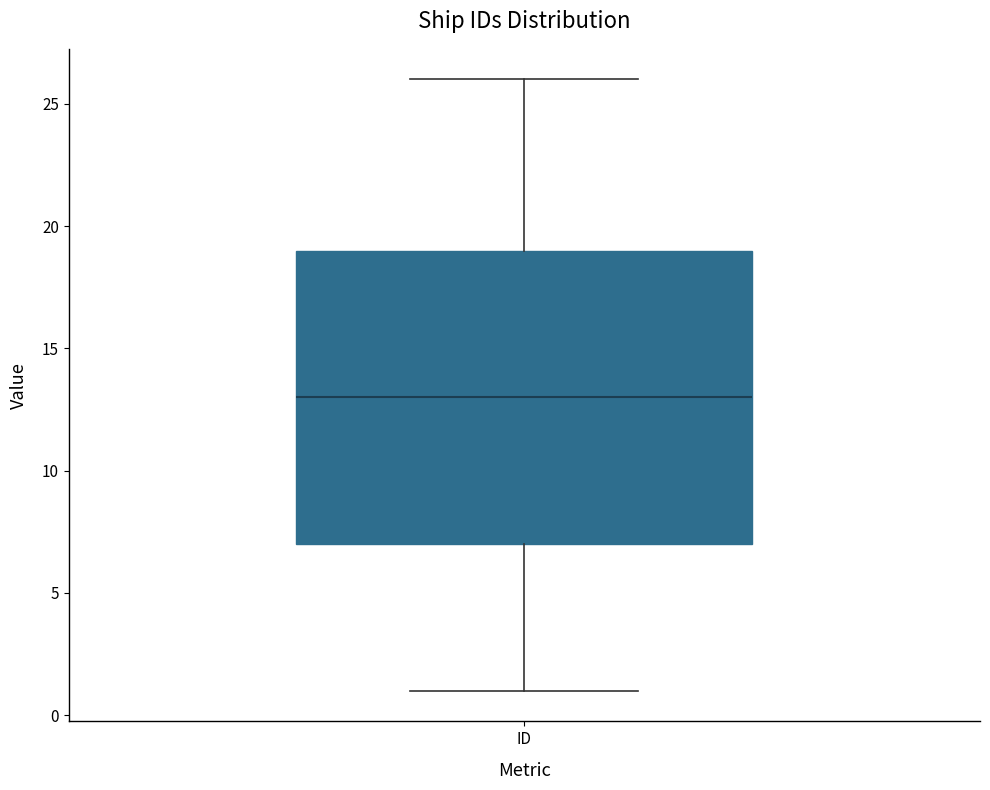

Read this box plot against the y-axis: the position of the median line, the range covered by the box, and the ends of both whiskers. The values are not printed on the chart, so give them approximately, as read against the axis.

median 13, box 7 to 19, whiskers 1 to 26